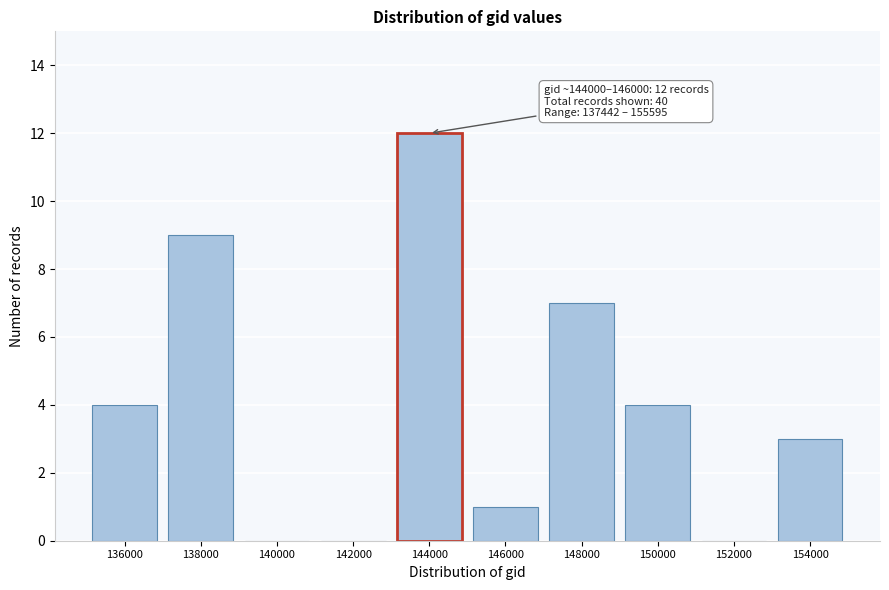

Reading right to left, transcribe all the data shown in this chart.

154000=3	152000=0	150000=4	148000=7	146000=1	144000=12	142000=0	140000=0	138000=9	136000=4